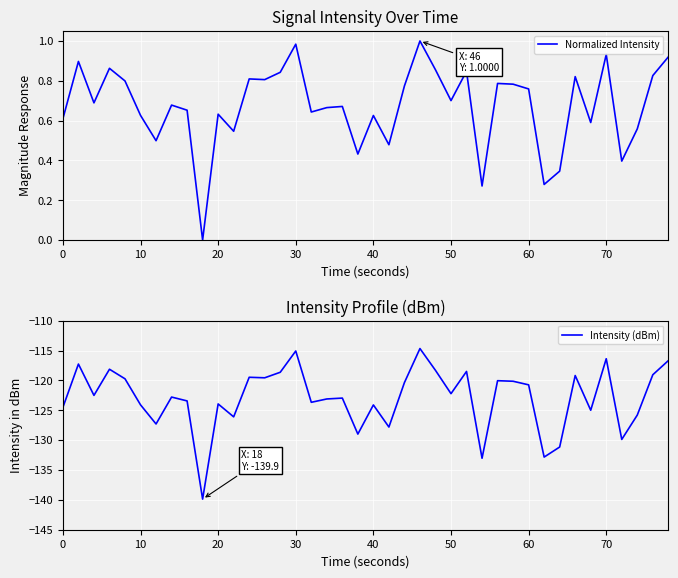

In Normalized Intensity, how many points are higher than both neighbors (excluding endpoints)?

13